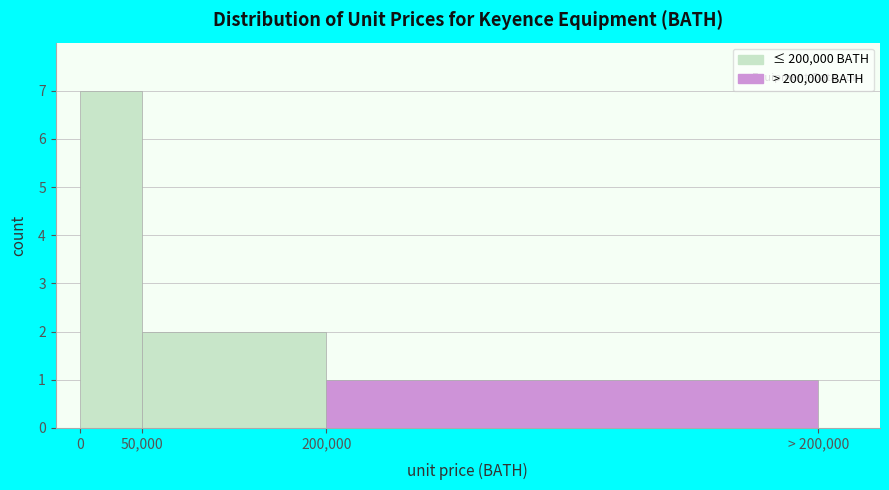

Reading left to right, extract all data points from this chart.

0=7	50,000=2	200,000=1